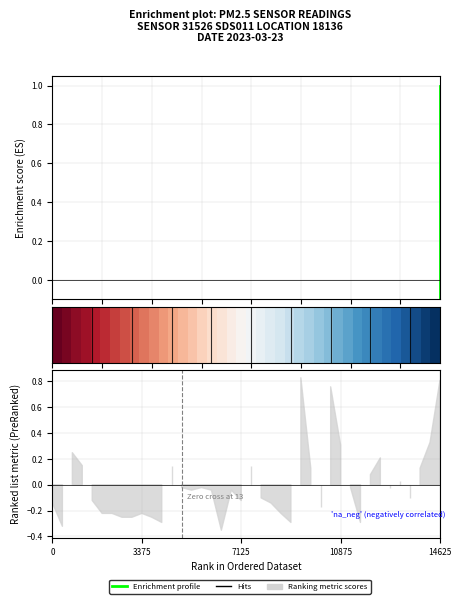

Count the number of categories in the chart.

40